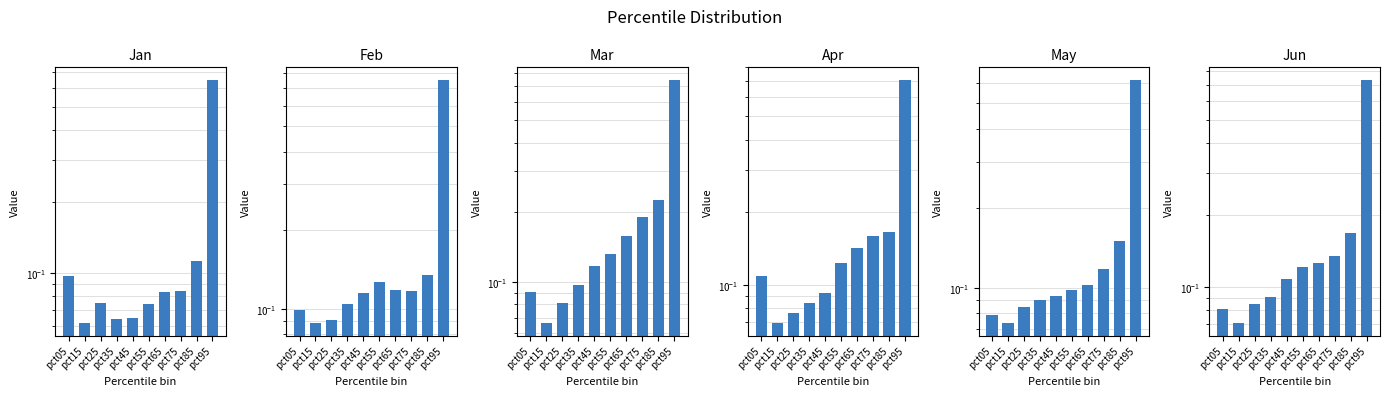

Is it true that Mar equals 0.1 at pct05?

True